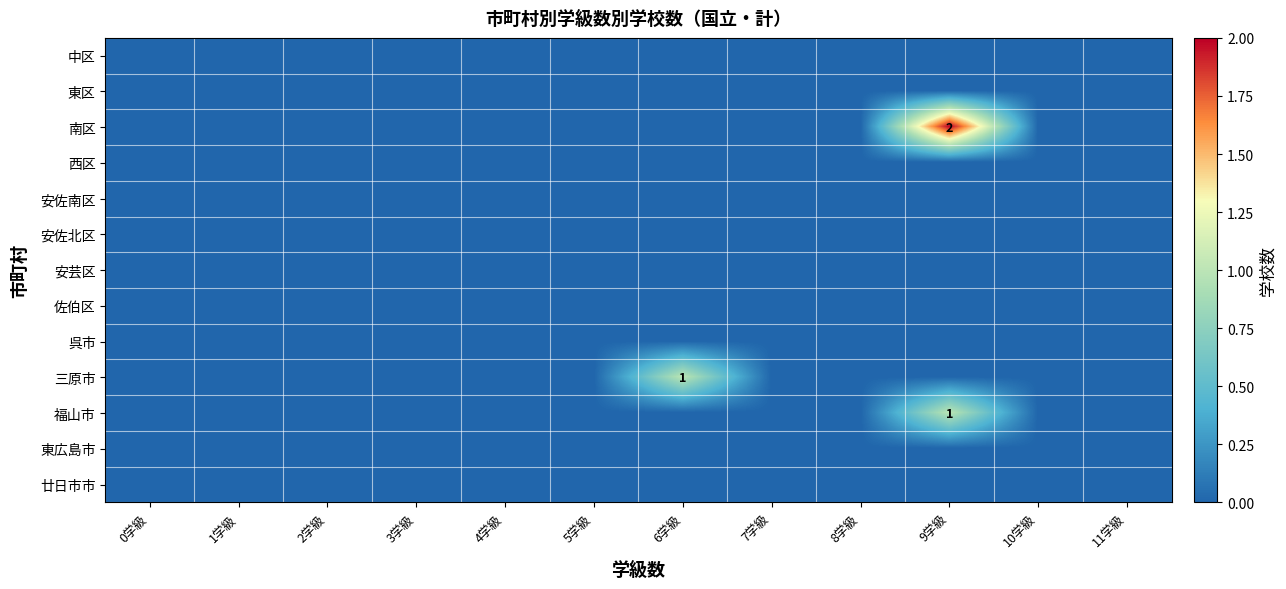

Which category has the highest value in the 福山市 series?

9学級